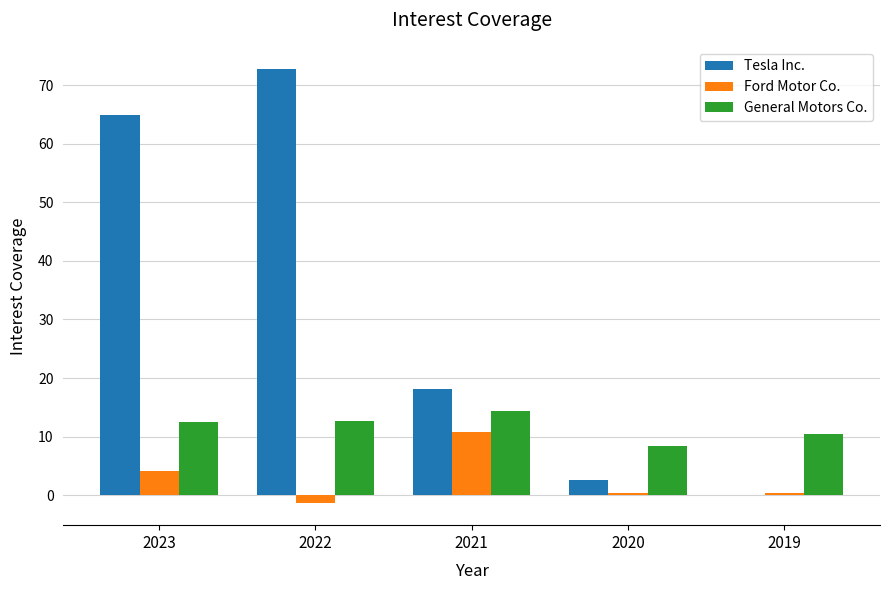

Which series has the largest total across all categories?

Tesla Inc.